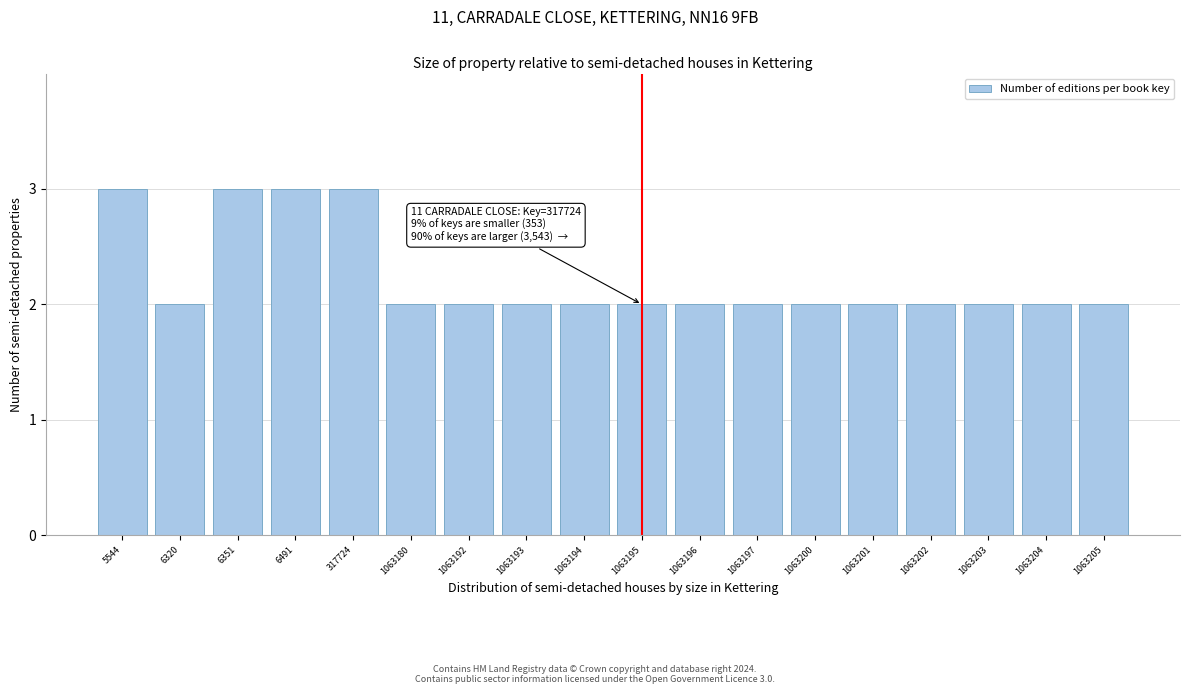

Reading right to left, what are all the values shown in this chart?

1063205=2	1063204=2	1063203=2	1063202=2	1063201=2	1063200=2	1063197=2	1063196=2	1063195=2	1063194=2	1063193=2	1063192=2	1063180=2	317724=3	6491=3	6351=3	6320=2	5544=3